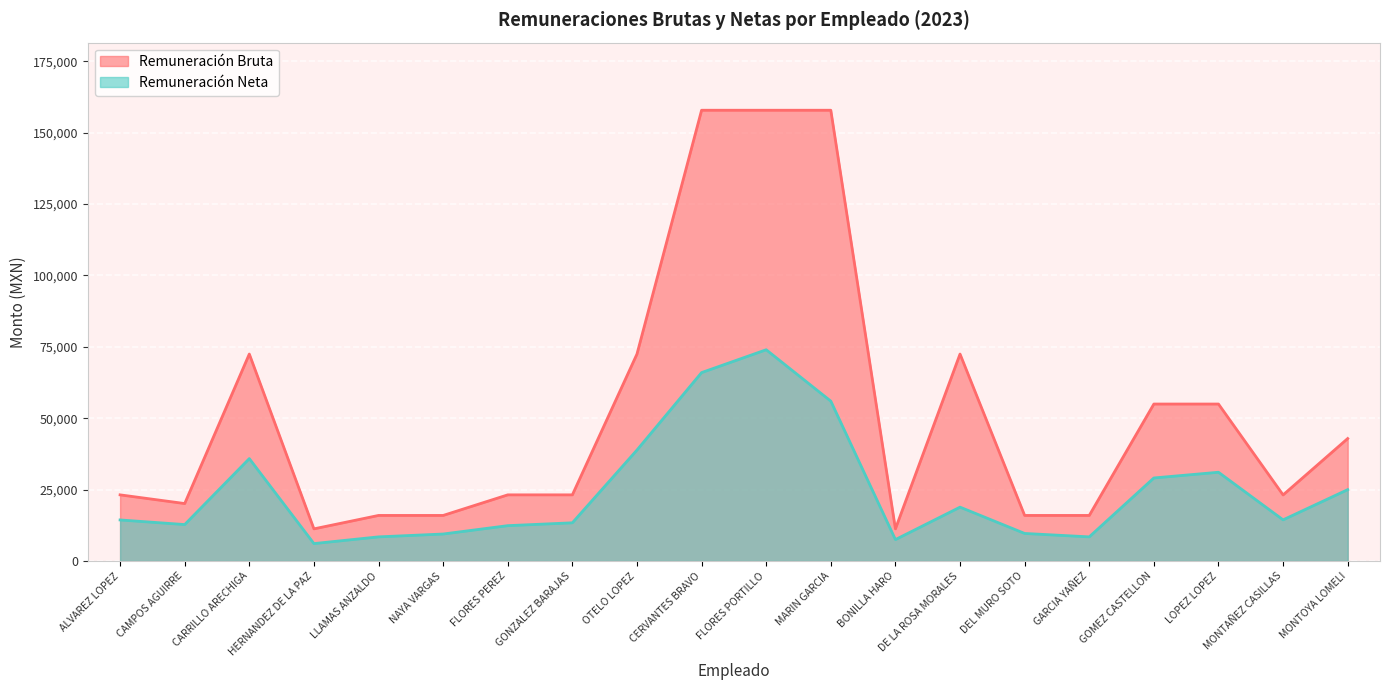

What position from the right is DE LA ROSA MORALES?

7